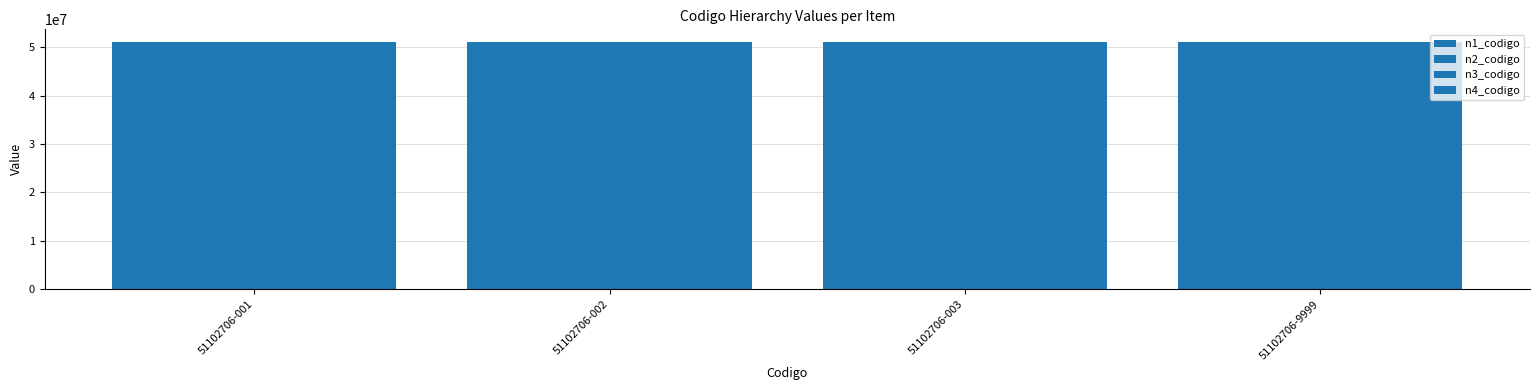

What is the average value of the n2_codigo series?

51100000